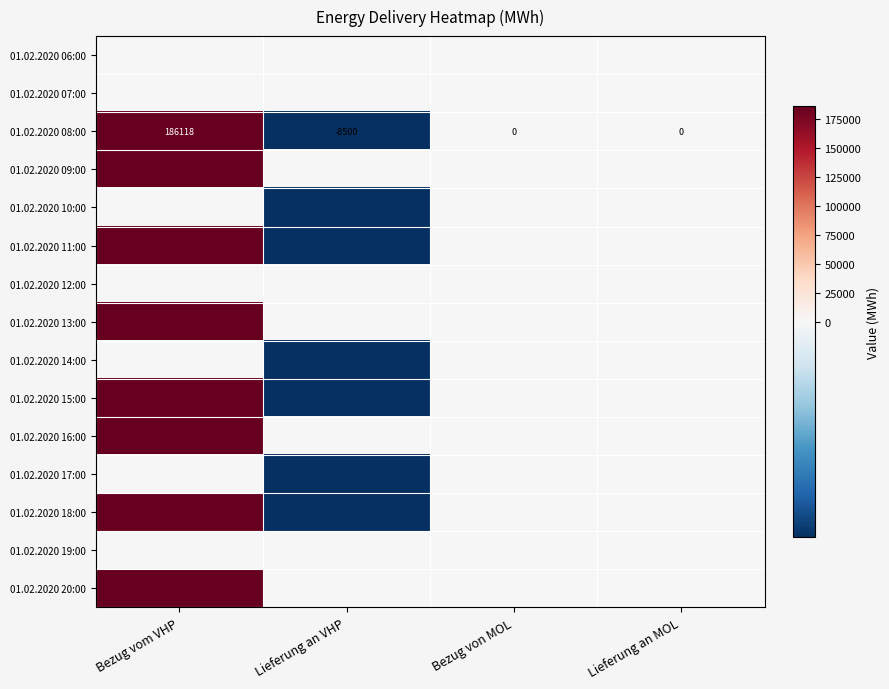

How many values in the 01.02.2020 08:00 series exceed 0?

1